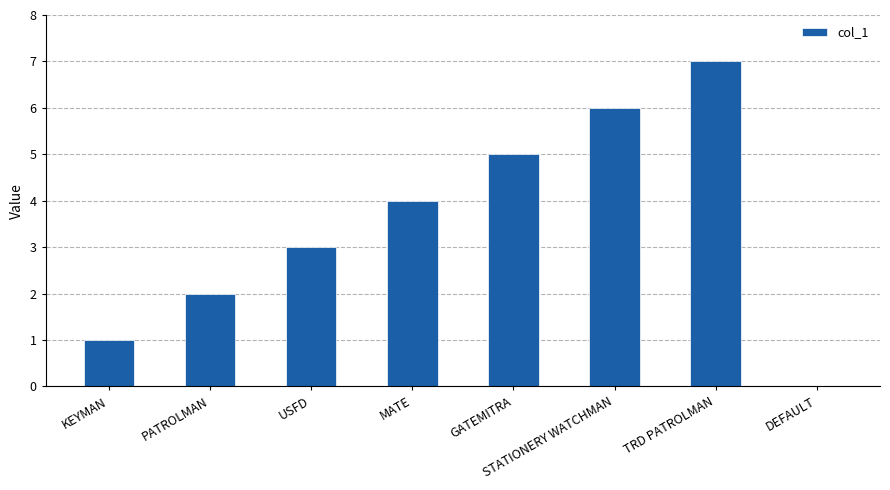

How many data points does each series have?

8